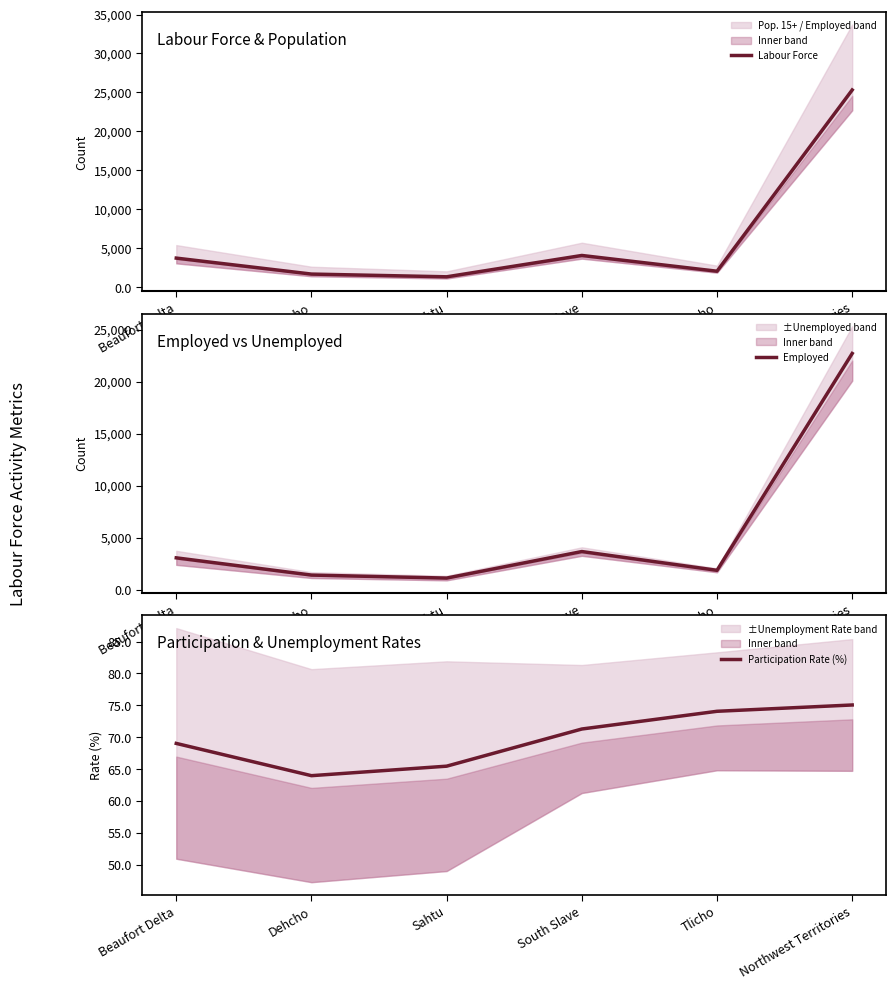

What is the sum of the Labour Force values at Sahtu and Dehcho?

3001